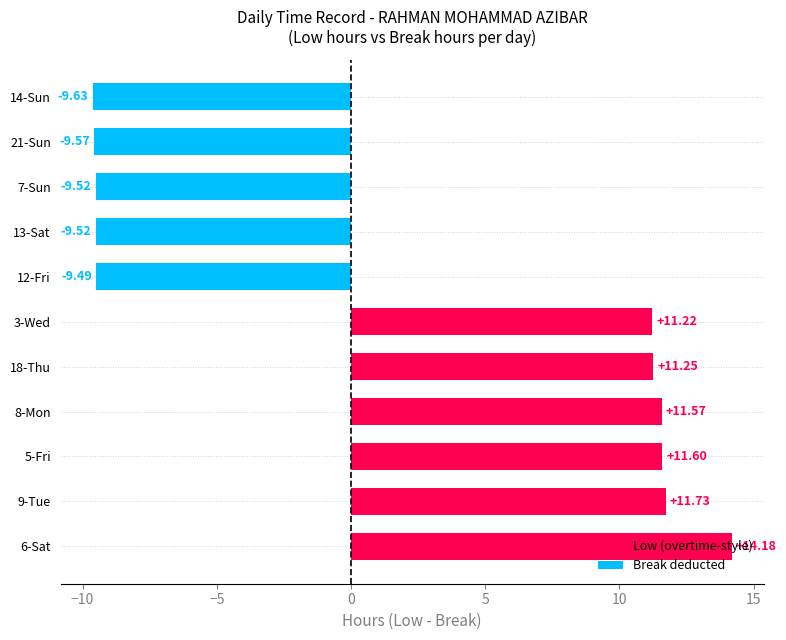

What is the change in value from 3-Wed to 21-Sun?

-20.8